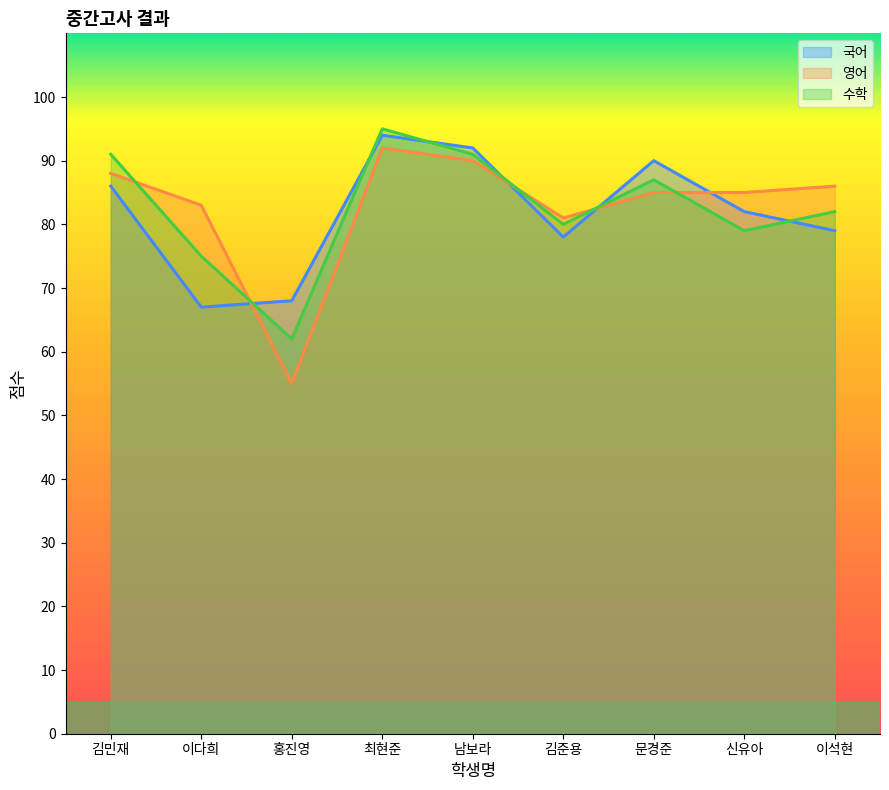

Between 문경준 and 김민재, which is larger?

문경준